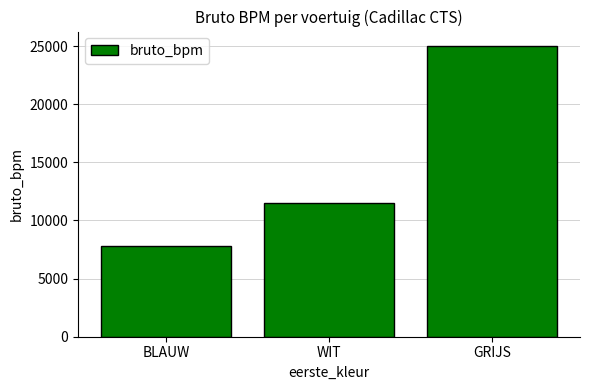

What is the ratio of the value at WIT to the value at GRIJS?

0.5